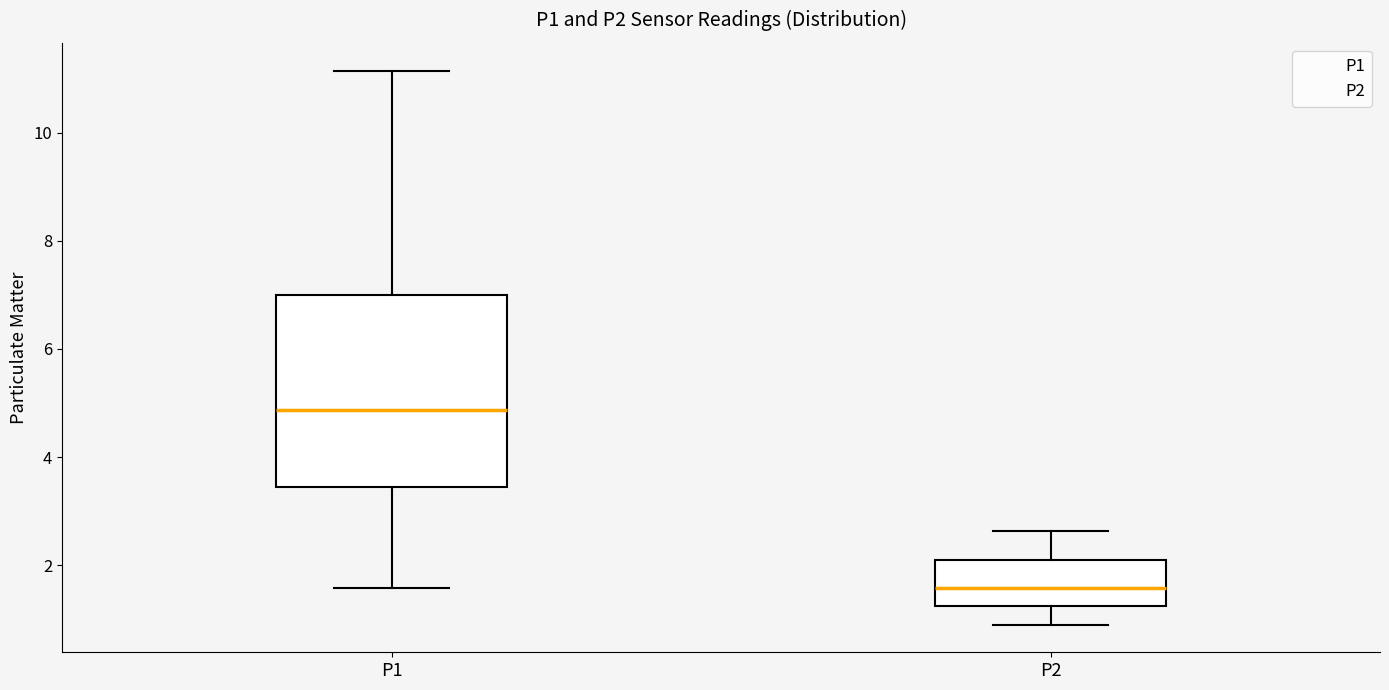

Reading left to right, transcribe this box plot: for each box, give where its median line is, the range the box spans, and where its two whiskers end, as read against the y-axis. The values are not printed on the chart, so give them approximately, as read against the axis.

P1: median 4.8, box 3.4 to 7.0, whiskers 1.6 to 11.2
P2: median 1.6, box 1.2 to 2.0, whiskers 1.0 to 2.6